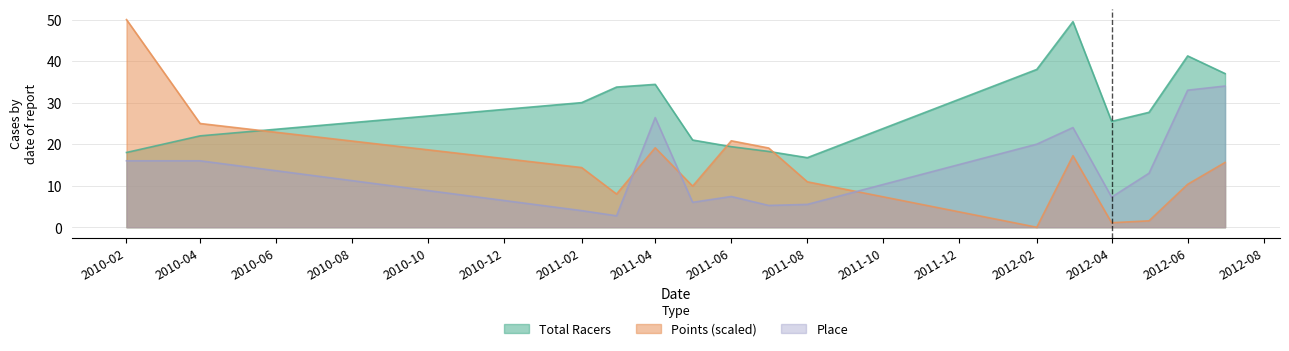

Reading left to right, extract all data points from this chart.

Total Racers: 18.0	22.0	30.0	33.8	34.4	21.0	19.4	18.2	16.8	38.0	49.5	25.5	27.7	41.2	37.0
Place: 16.0	16.0	4.0	2.8	26.4	6.0	7.4	5.2	5.5	20.0	24.0	7.2	13.0	33.0	34.0
Points: 50.0	25.0	14.4	8.0	19.1	9.9	20.8	19.1	10.9	0.0	17.2	1.1	1.5	10.3	15.6